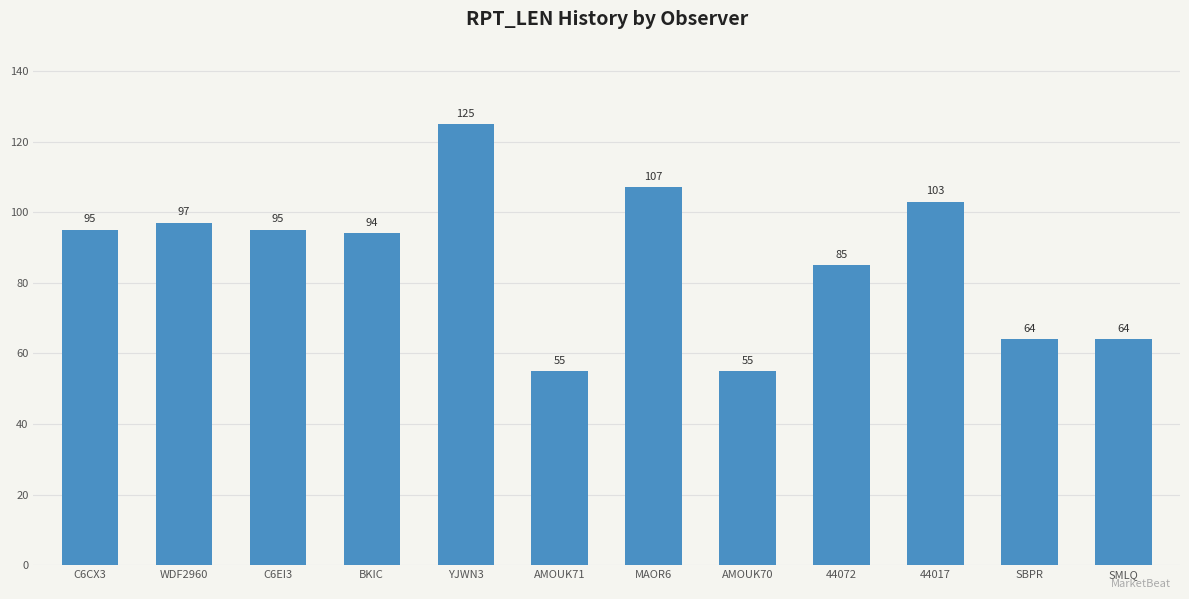

What is the maximum value shown in the chart?

125